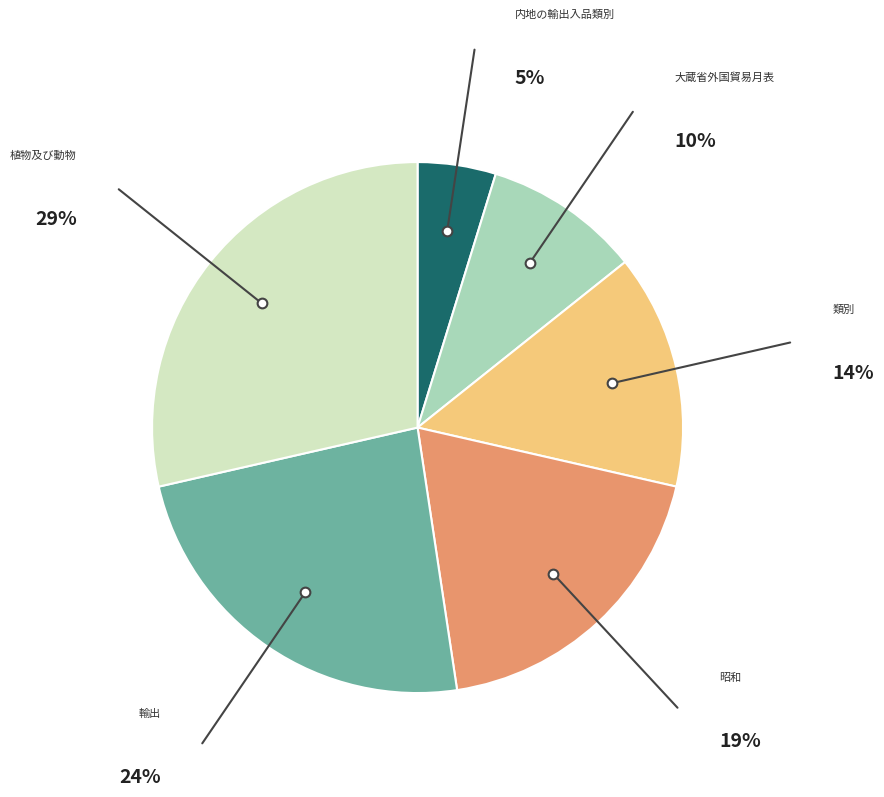

Is there a majority slice in this chart?

No